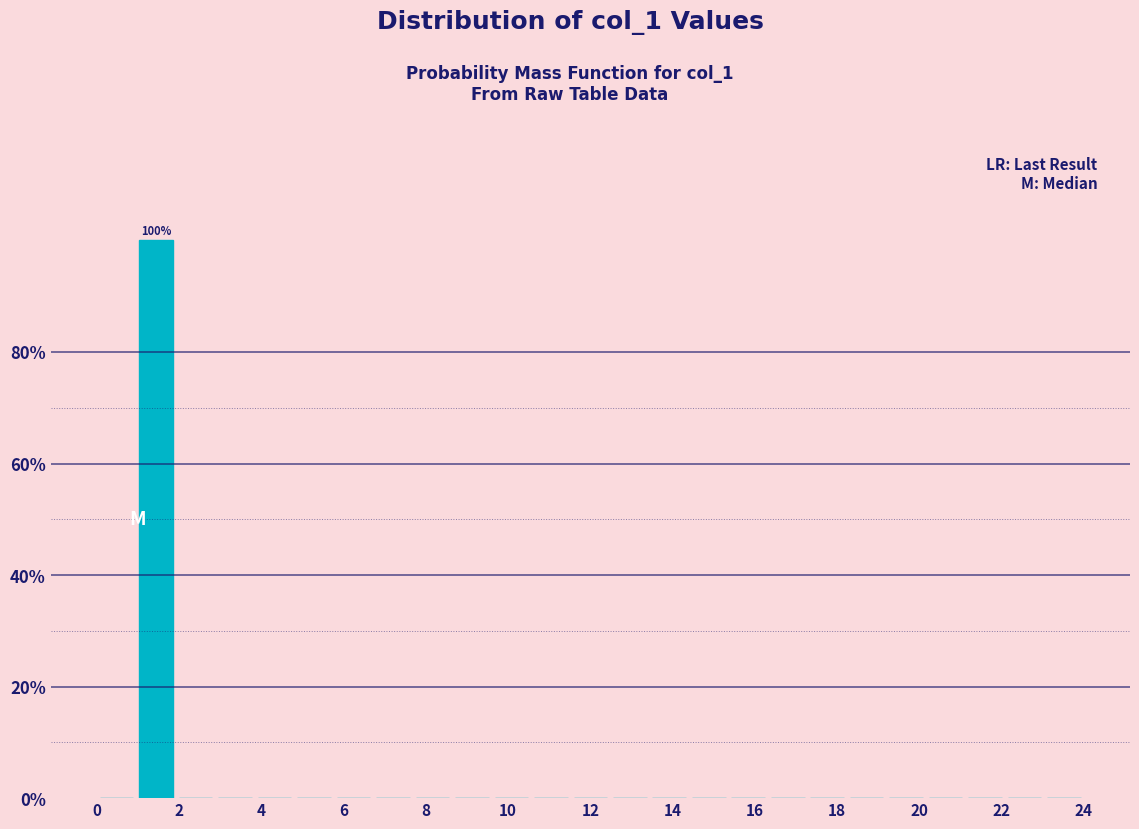

Over which range of the x-axis is the bar tallest?

0.96 to 1.92